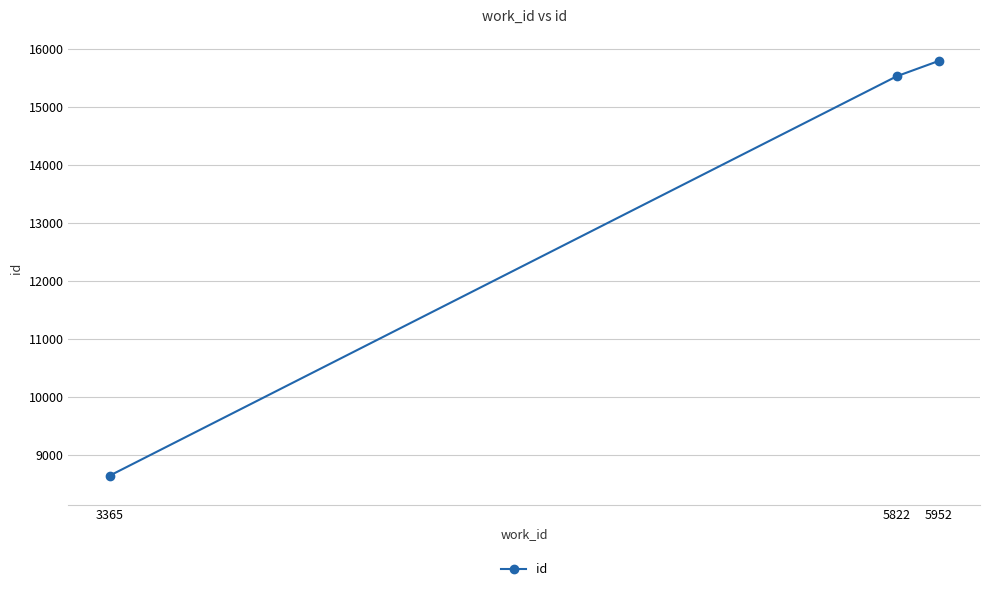

How many data points does each series have?

3